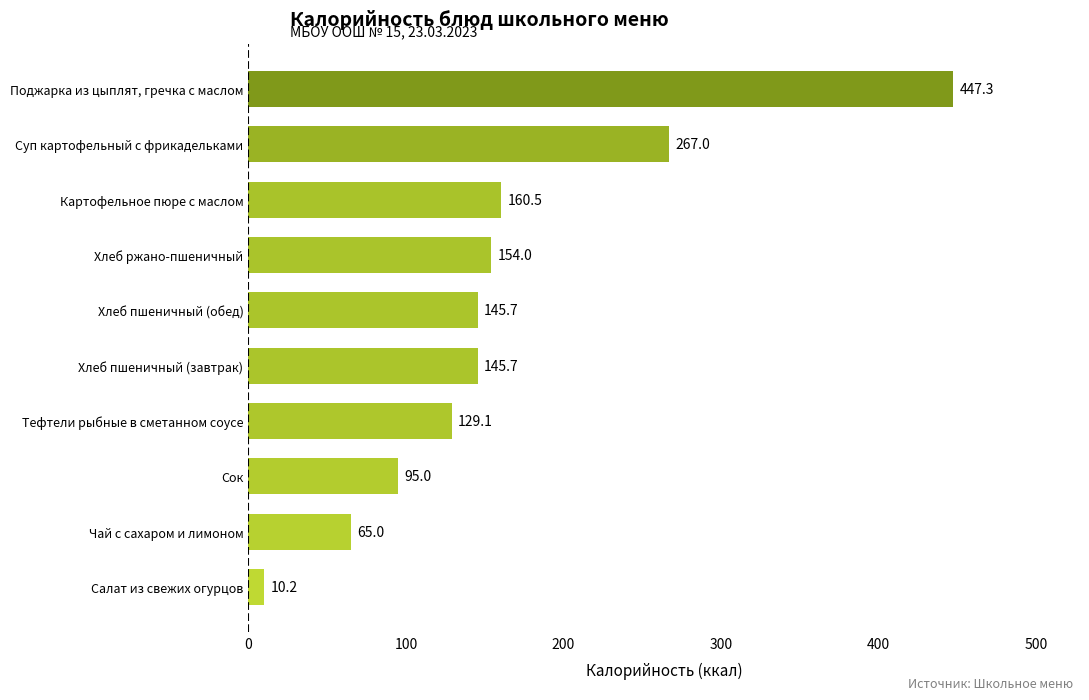

The chart shows a value of 706.1 at Поджарка из цыплят, гречка с маслом. True or false?

False